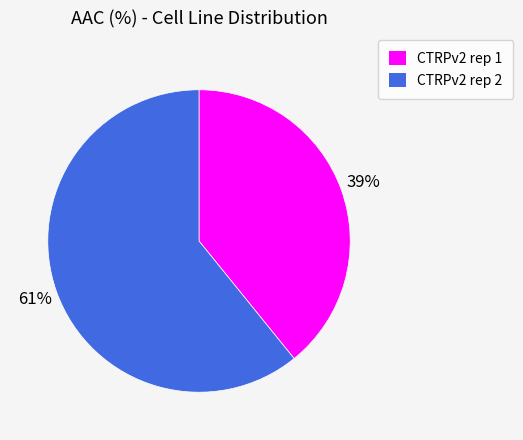

Which slice represents more than half of the pie?

CTRPv2 rep 2